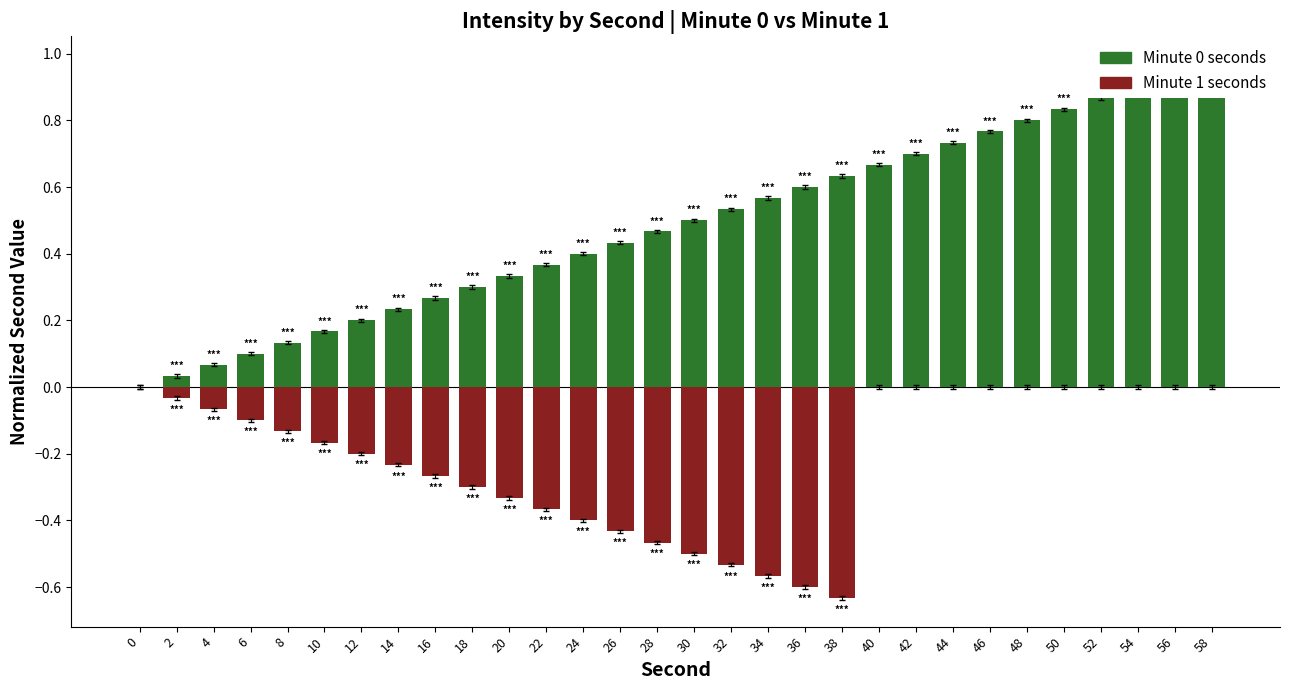

What is the value of the Minute 0 seconds bar at the 4th from the left?

0.1